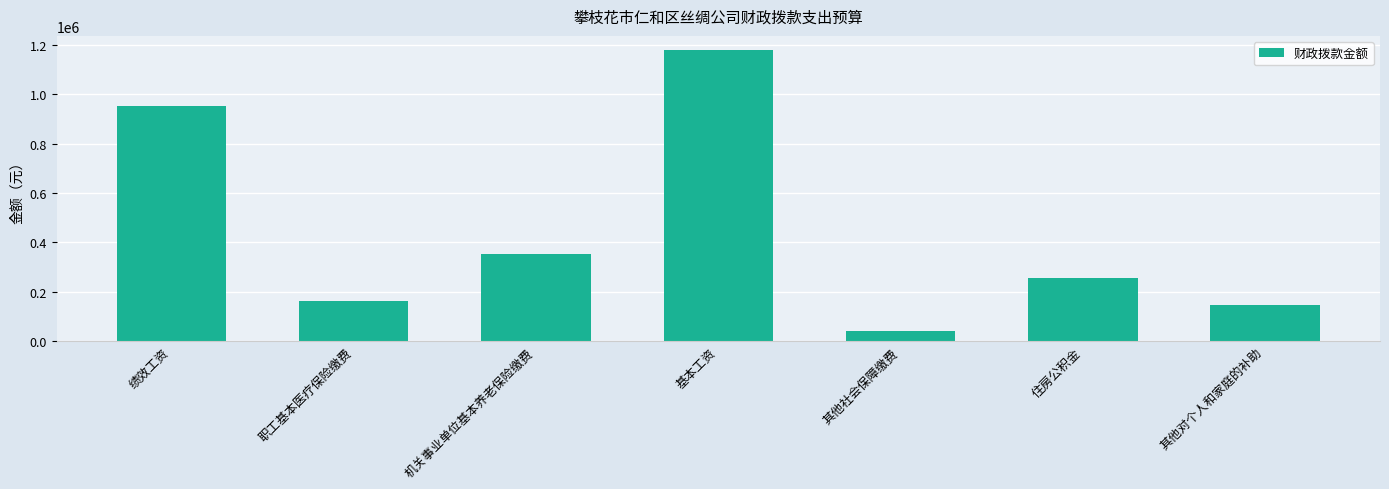

List the labels in order of value, largest first.

基本工资, 绩效工资, 机关事业单位基本养老保险缴费, 住房公积金, 职工基本医疗保险缴费, 其他对个人和家庭的补助, 其他社会保障缴费